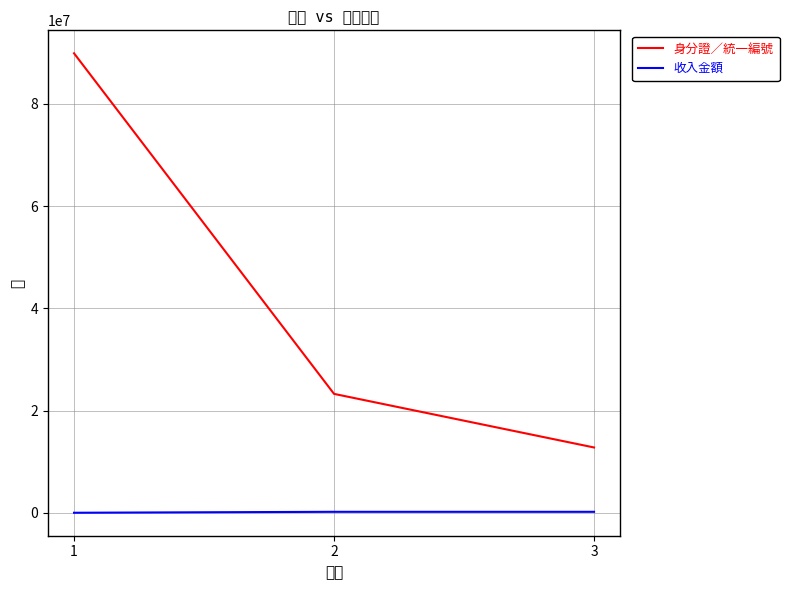

At which category does the chart reach its minimum across all series?

1